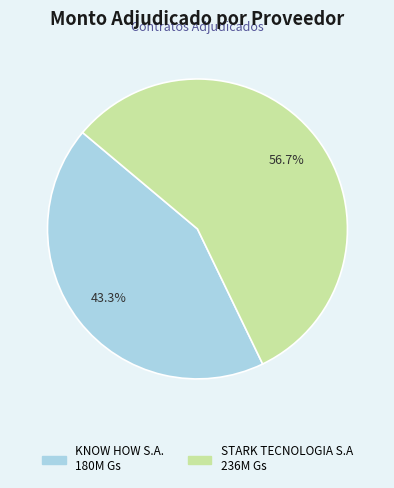

Count the number of slices in the pie.

2